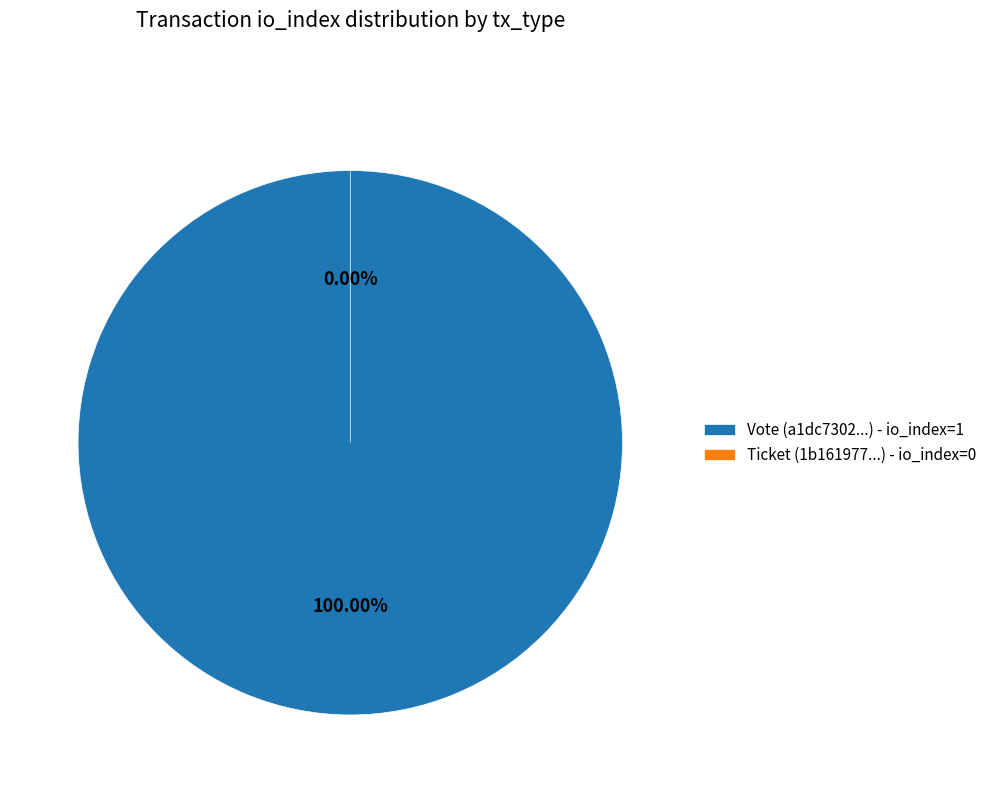

Which slice is the largest?

Vote (io_index=1)